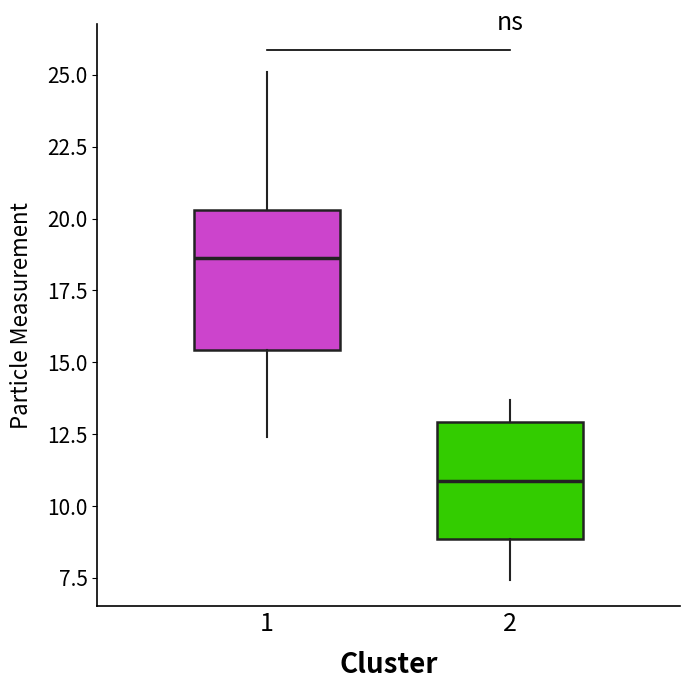

Reading left to right, transcribe this box plot: for each box, give where its median line is, the range the box spans, and where its two whiskers end, as read against the y-axis. The values are not printed on the chart, so give them approximately, as read against the axis.

1: median 18.5, box 15.5 to 20.5, whiskers 12.5 to 25.0
2: median 11.0, box 9.0 to 13.0, whiskers 7.5 to 13.5